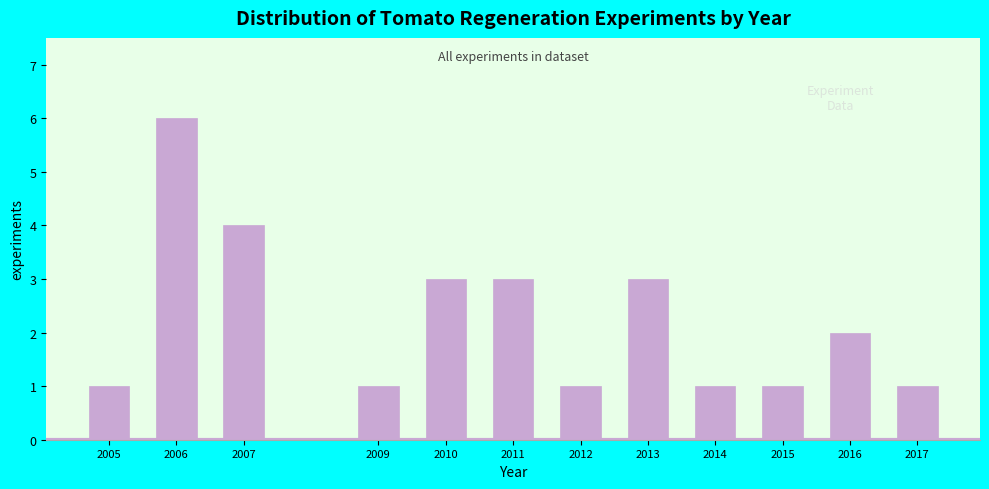

Reading right to left, extract all data points from this chart.

2017=1	2016=2	2015=1	2014=1	2013=3	2012=1	2011=3	2010=3	2009=1	2007=4	2006=6	2005=1